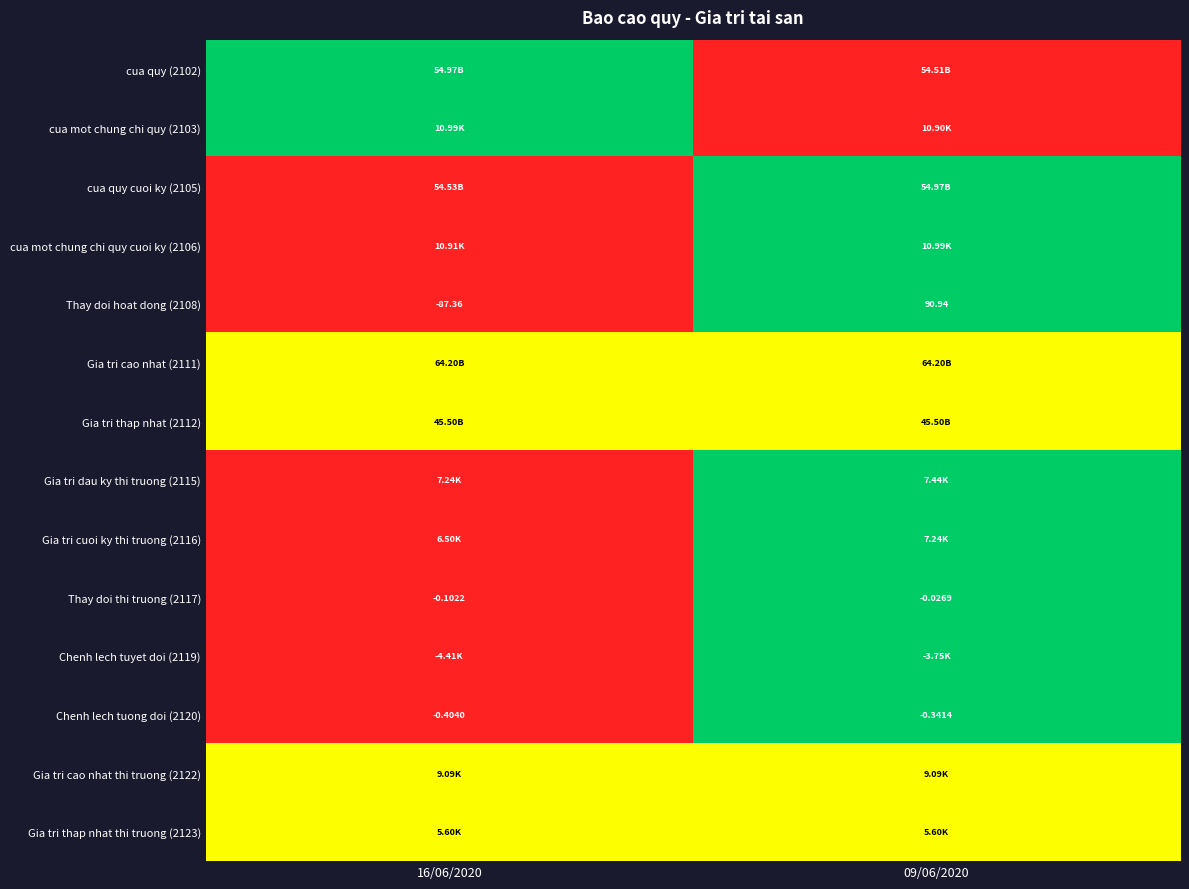

The cua quy (2102) series shows -0.6 at 09/06/2020. True or false?

False